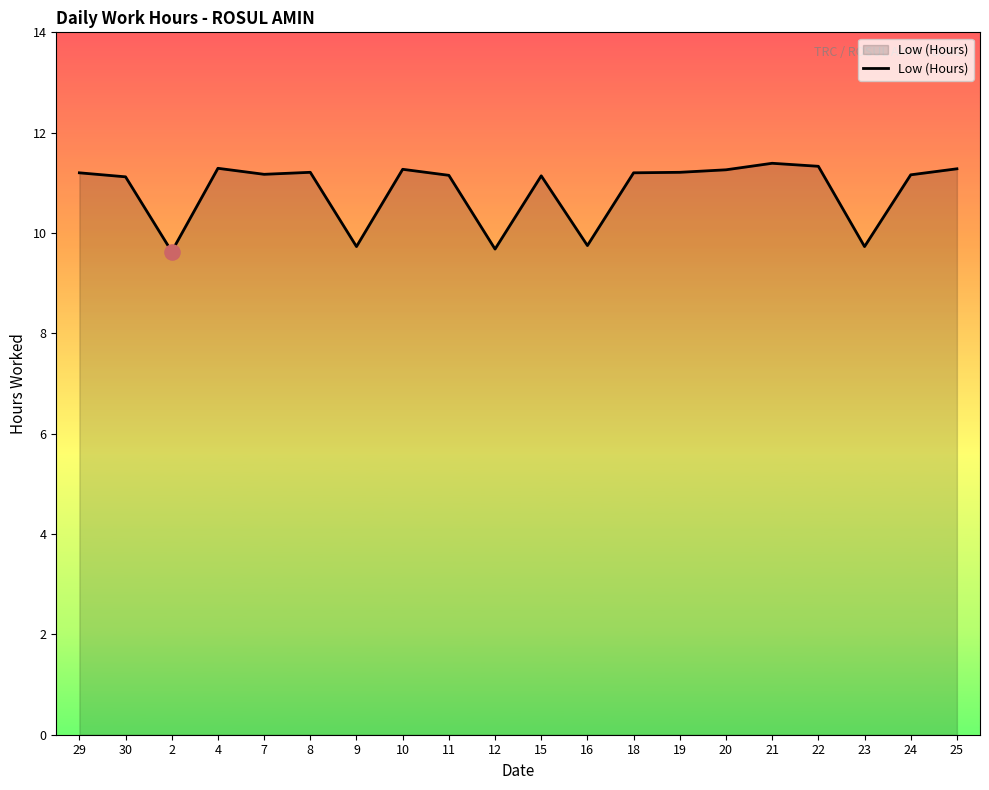

Between 23 and 29, which is larger?

29